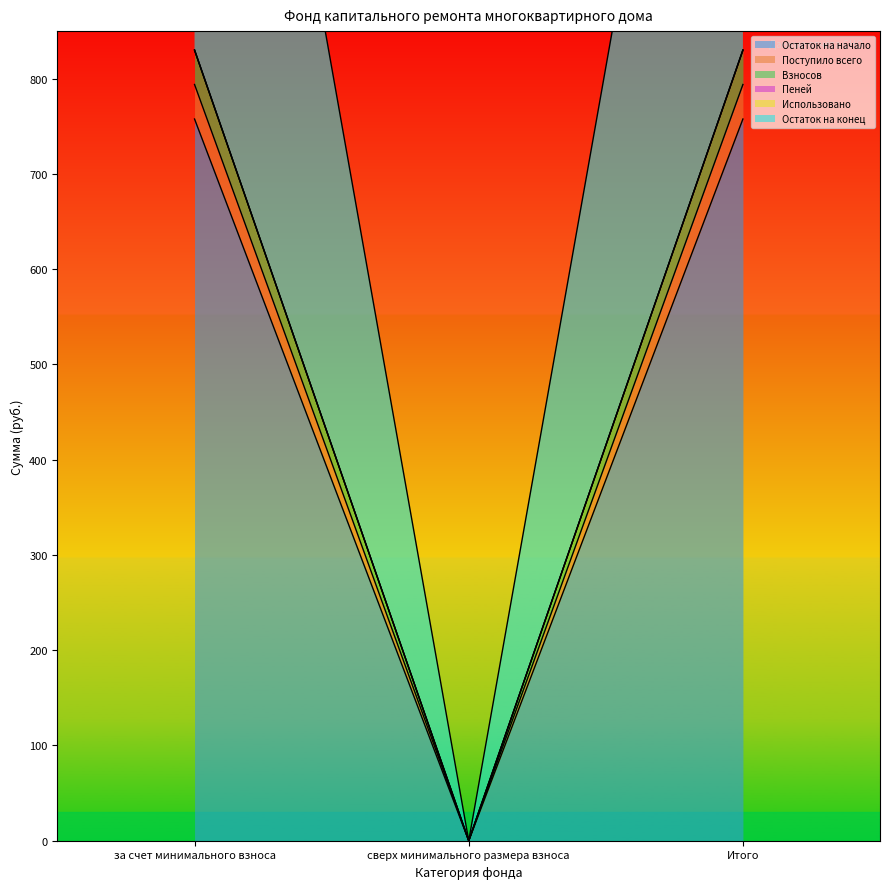

Count the number of categories in the chart.

3